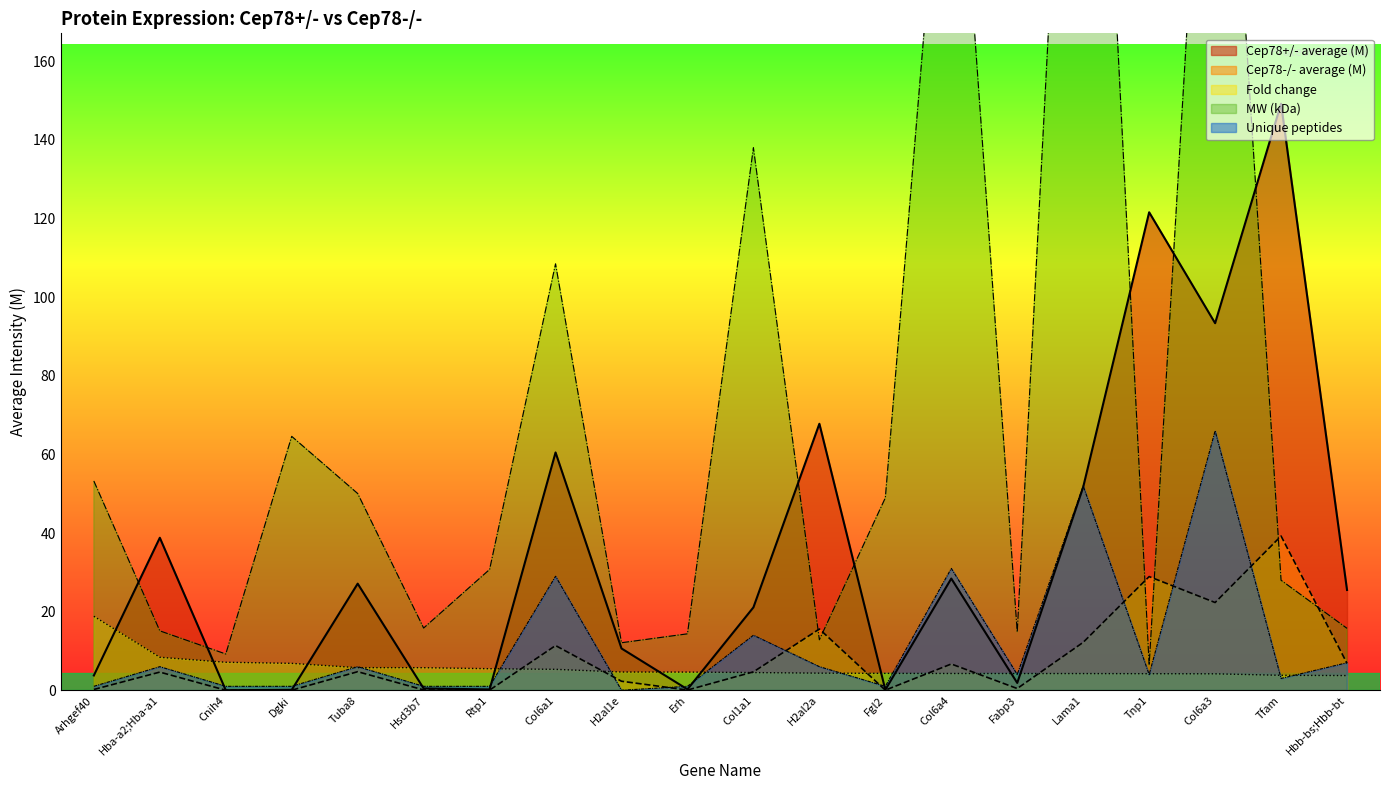

Is it true that MW (kDa) equals 12.1 at H2al1e?

True